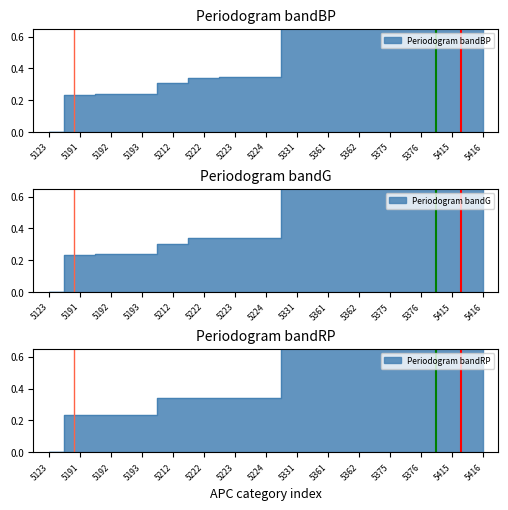

True or false: Primary APC and Complexity APC cross at least once.

False